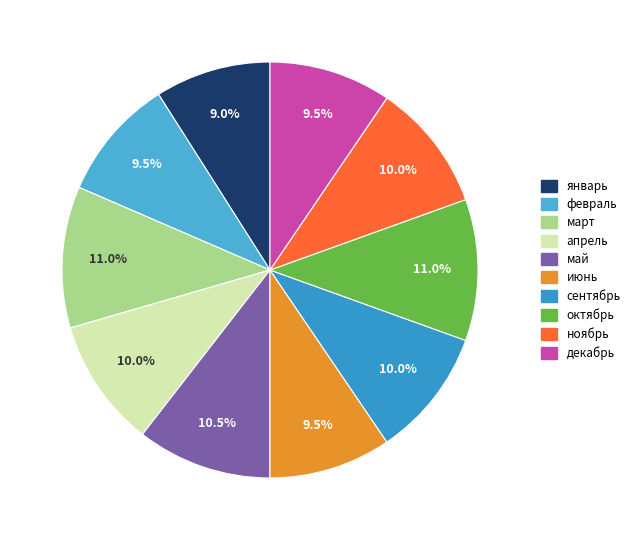

Does ноябрь represent more than half of the total?

No